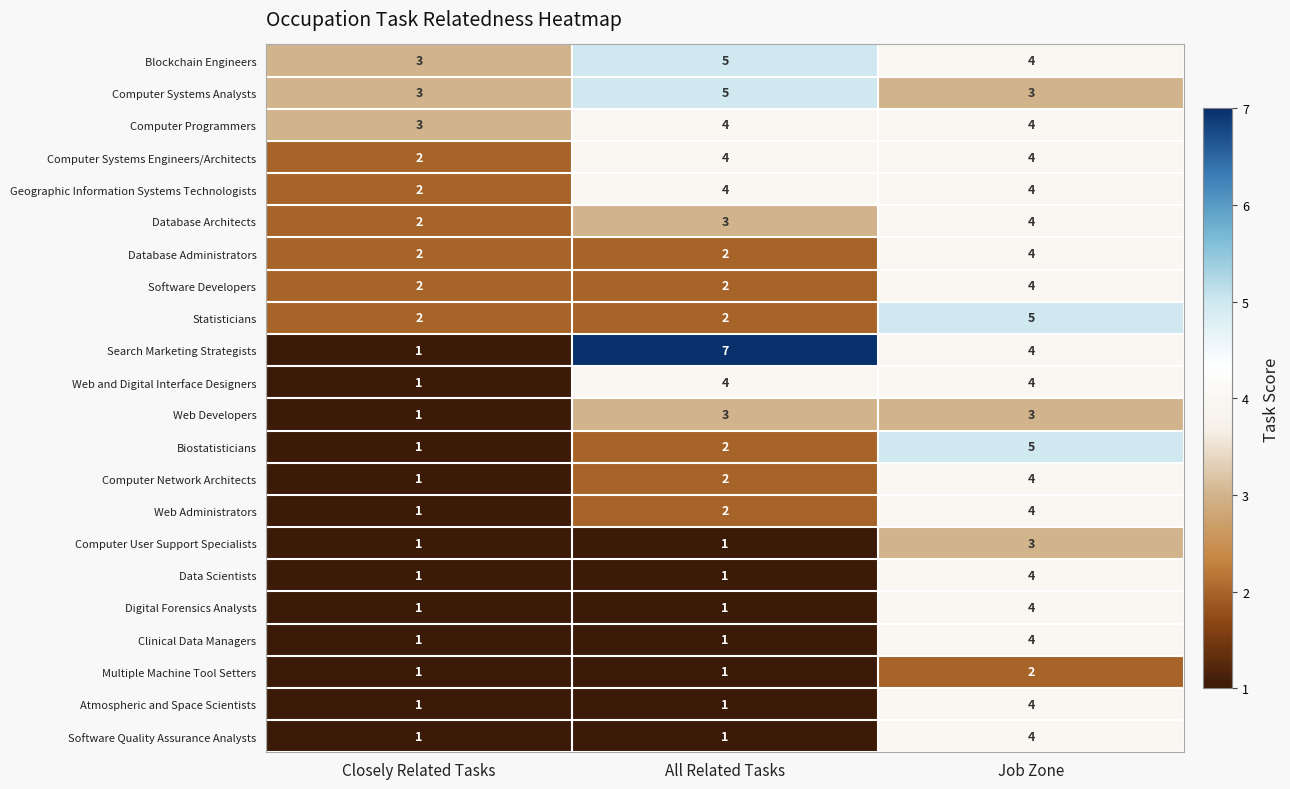

Which series has the largest range (max minus min)?

Search Marketing Strategists